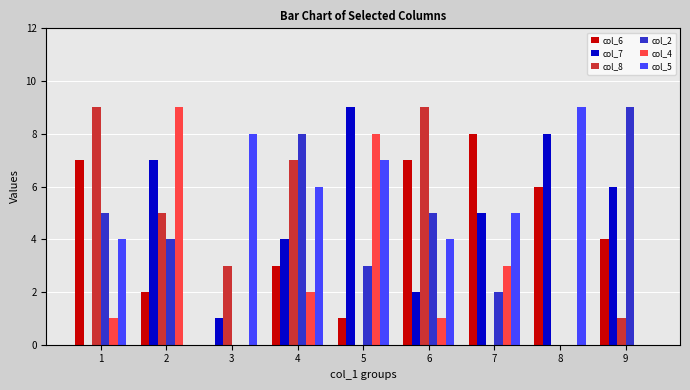

What is the sum of the col_7 values at 7 and 6?

7